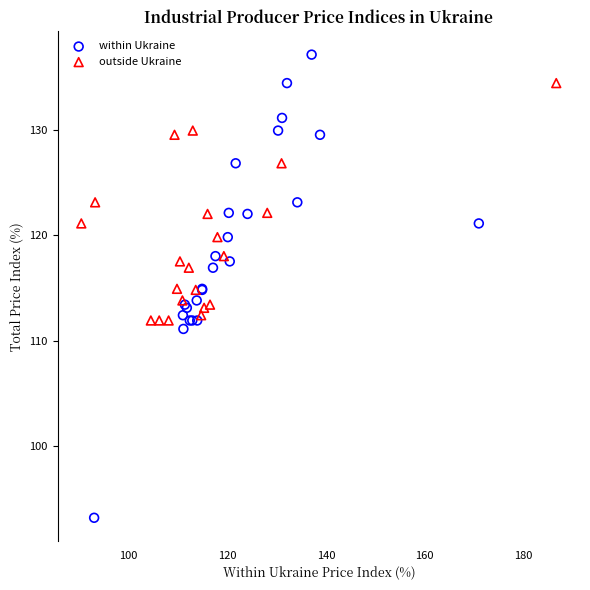

Which series contains the lowest Y value?

within Ukraine